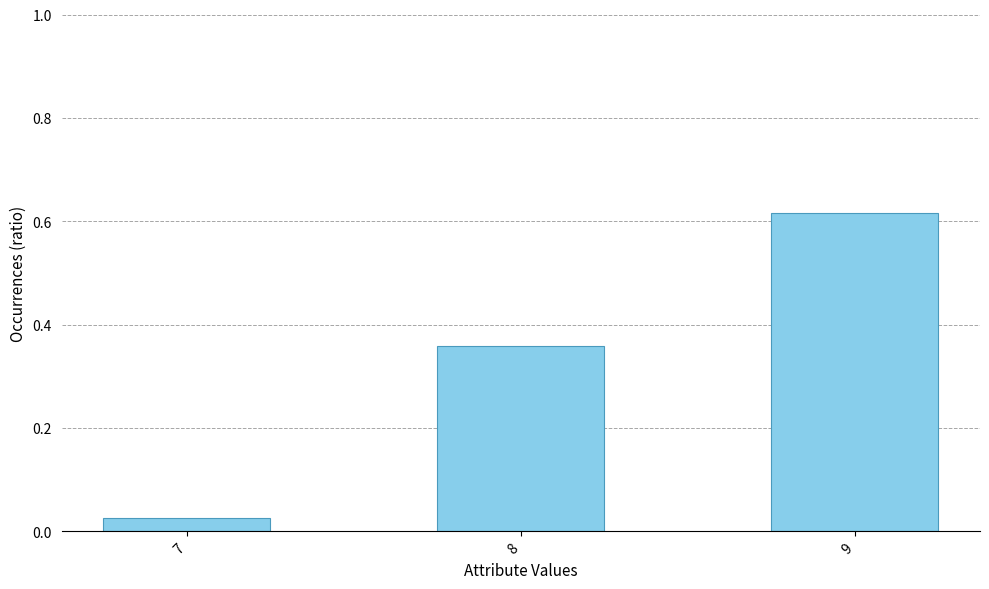

What is the difference between the second highest and minimum values?

0.3